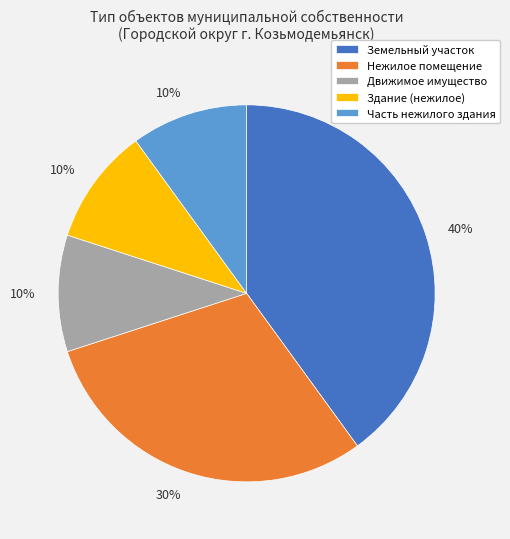

How many segments does this pie chart have?

5